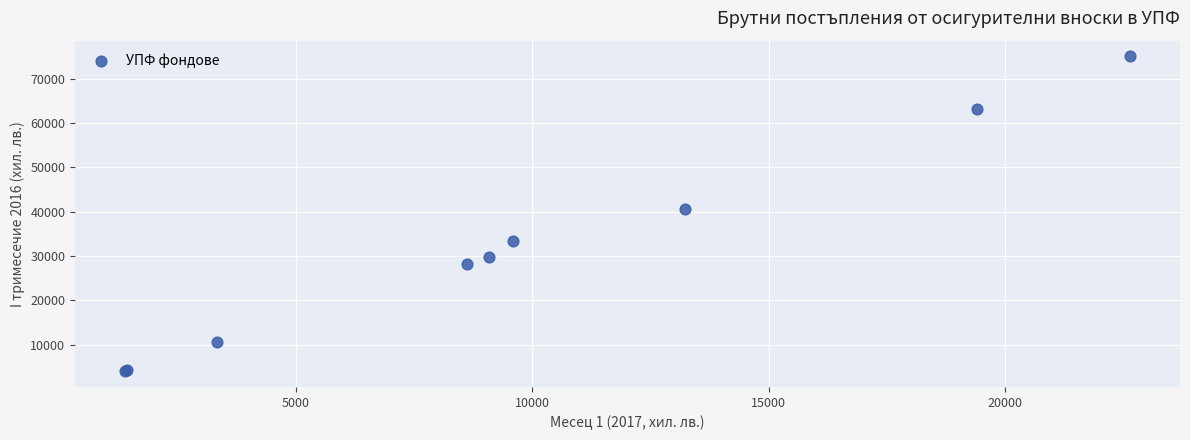

What Y value in the scatter plot is closest to 39524?

40535